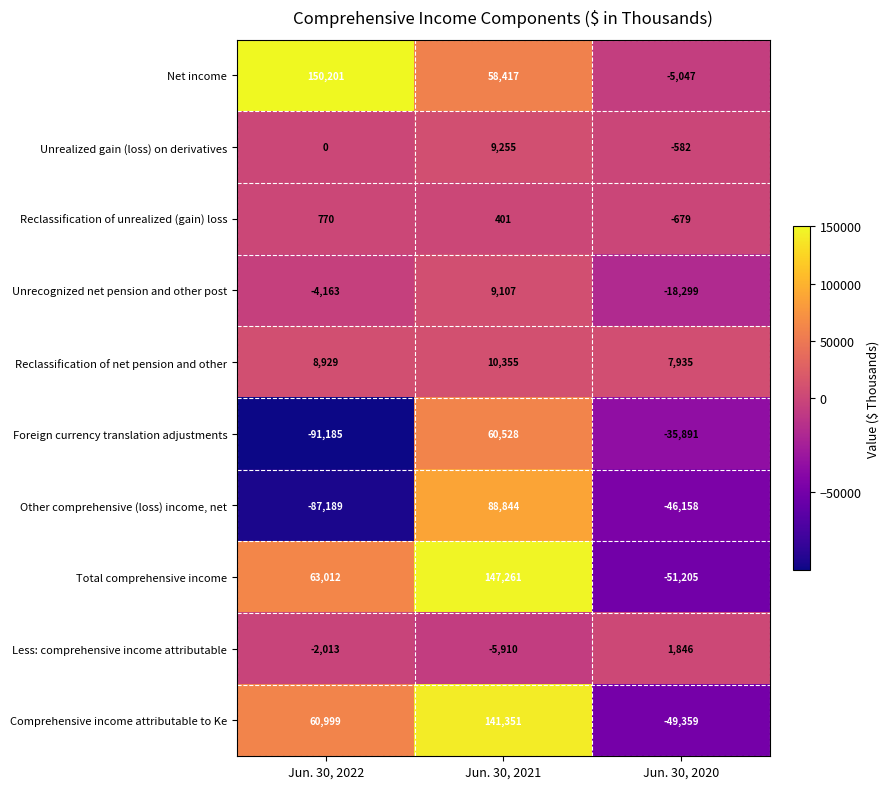

Between Jun. 30, 2022 and Jun. 30, 2020, which series saw the biggest shift?

Net income